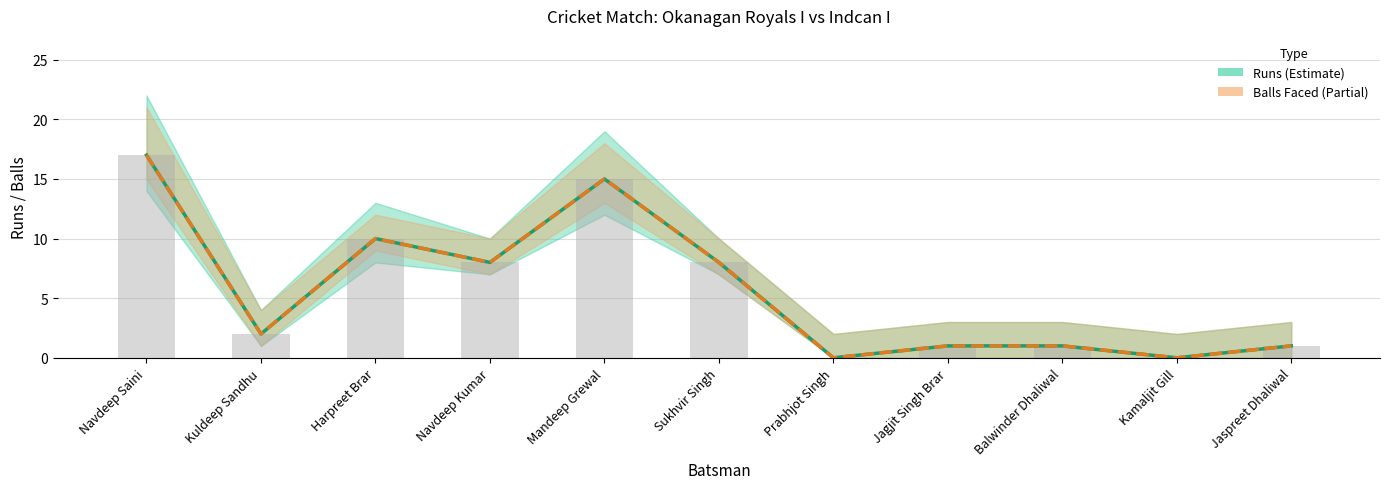

The Balls Faced (Okanagan Batting) series shows 0 at Kamaljit Gill. True or false?

True